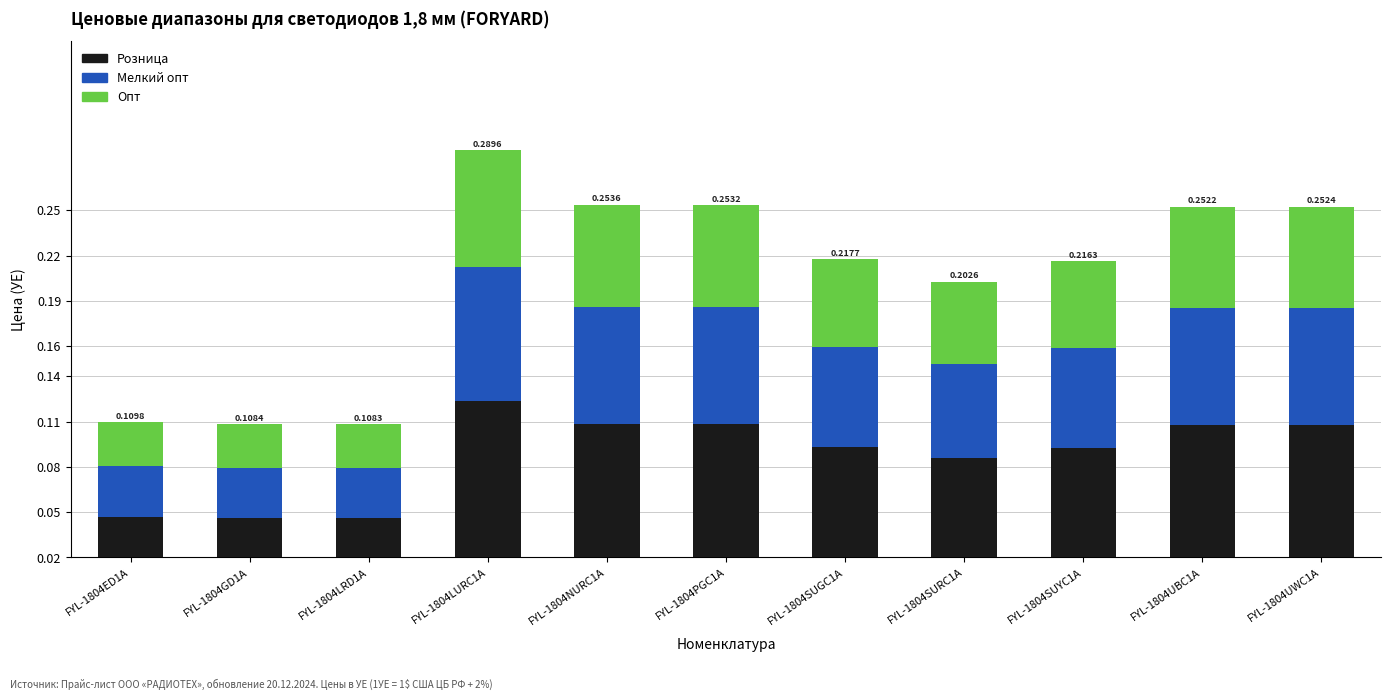

Reading left to right, extract all data points from this chart.

Розница: 0.0	0.0	0.0	0.1	0.1	0.1	0.1	0.1	0.1	0.1	0.1
Мелкий опт: 0.0	0.0	0.0	0.1	0.1	0.1	0.1	0.1	0.1	0.1	0.1
Опт: 0.0	0.0	0.0	0.1	0.1	0.1	0.1	0.1	0.1	0.1	0.1